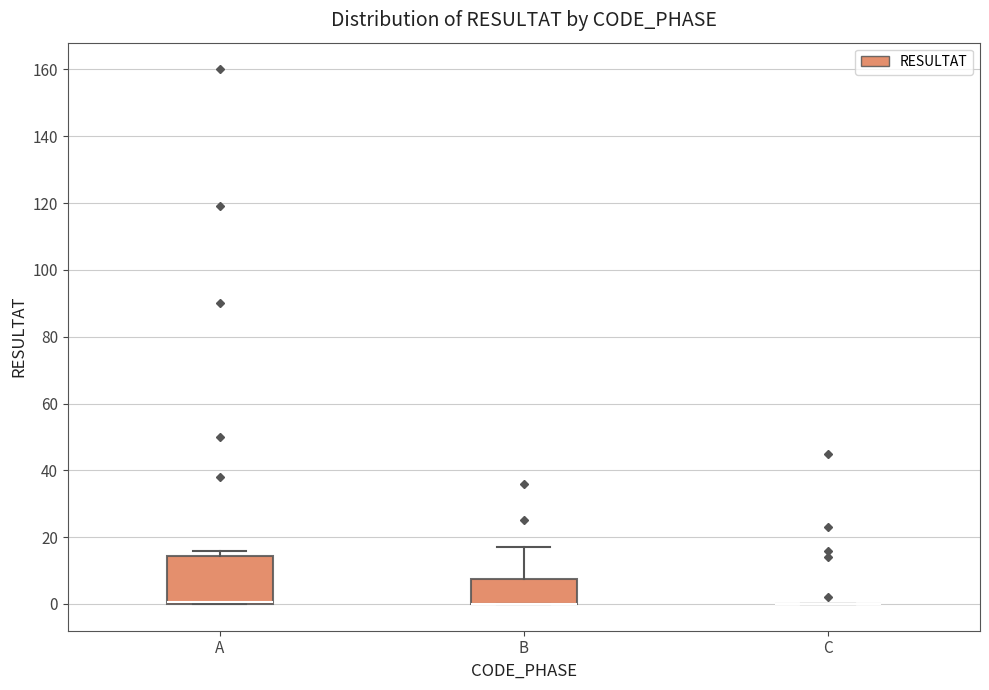

Reading left to right, read every box against the y-axis: the position of its median line, the range the box covers, and the ends of its whiskers. The values are not printed on the chart, so give them approximately, as read against the axis.

A: median 0 (drawn on the box's lower edge), box 0 to 14, whiskers 0 to 16
B: median 0 (drawn on the box's lower edge), box 0 to 8, whiskers 0 to 18
C: box collapsed to a line at 0, whiskers 0 to 0